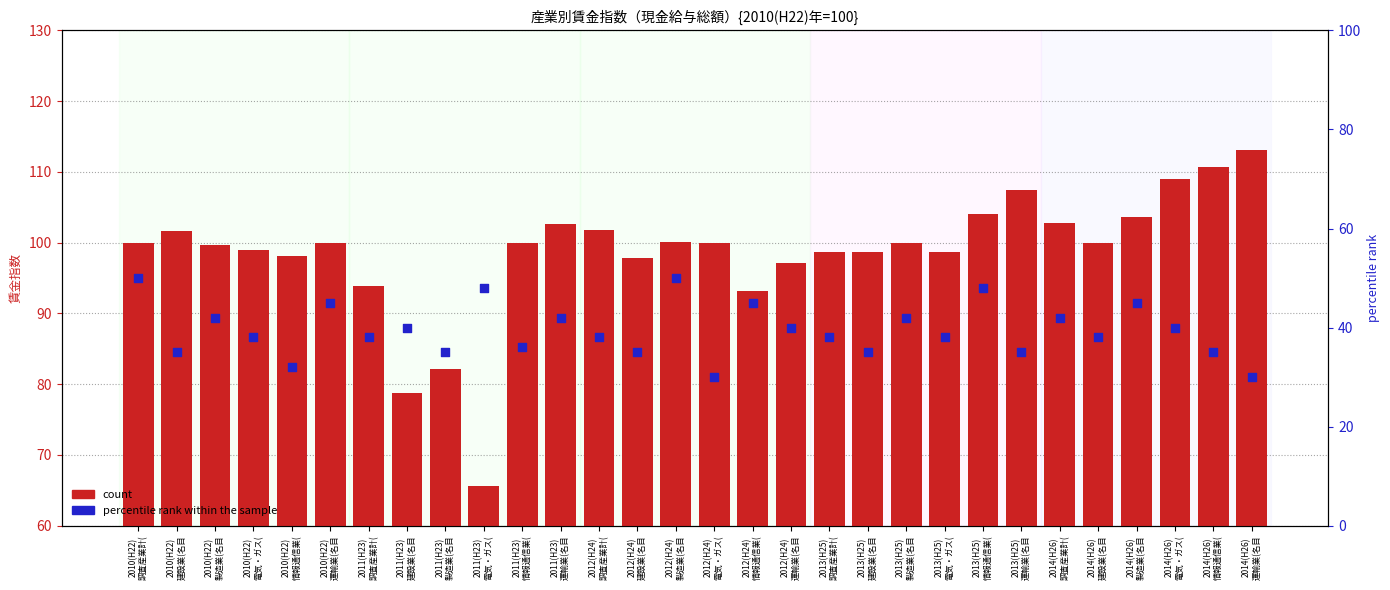

What are all the series names shown in the legend?

count, percentile rank within the sample